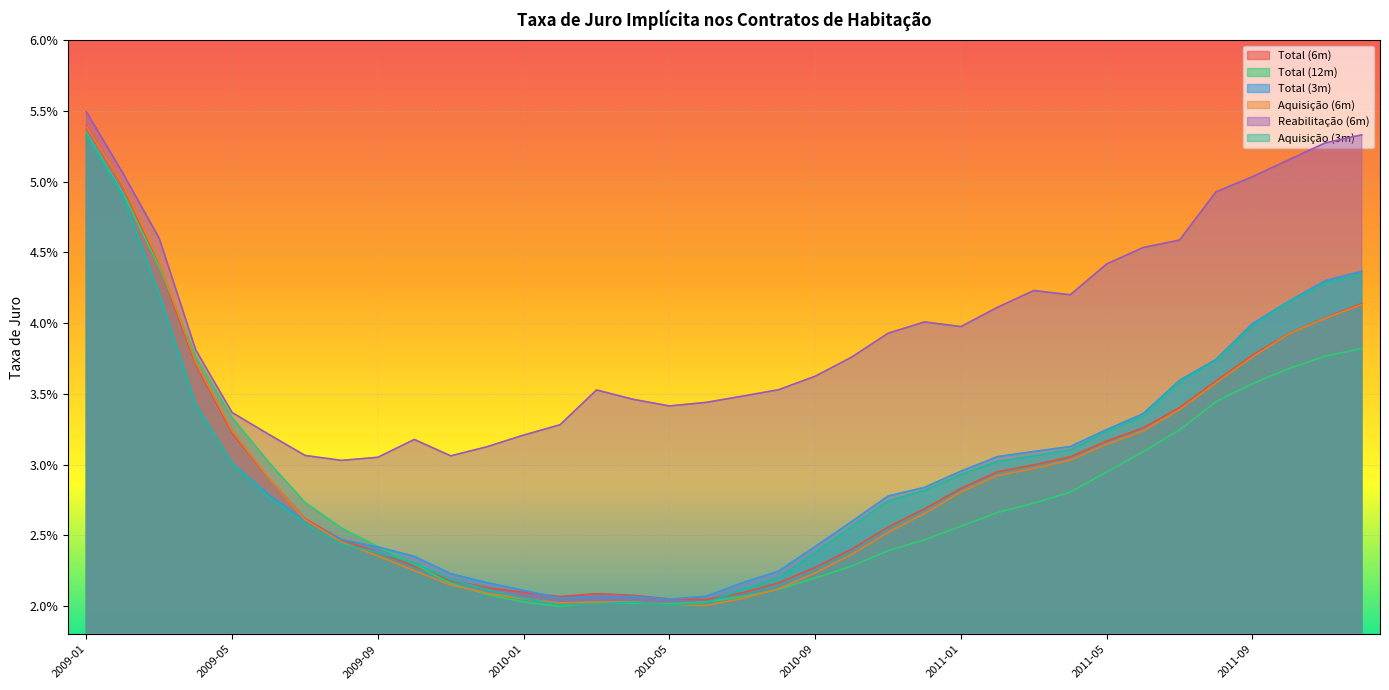

How many intersections are there between Total (3m) and Total (6m)?

3